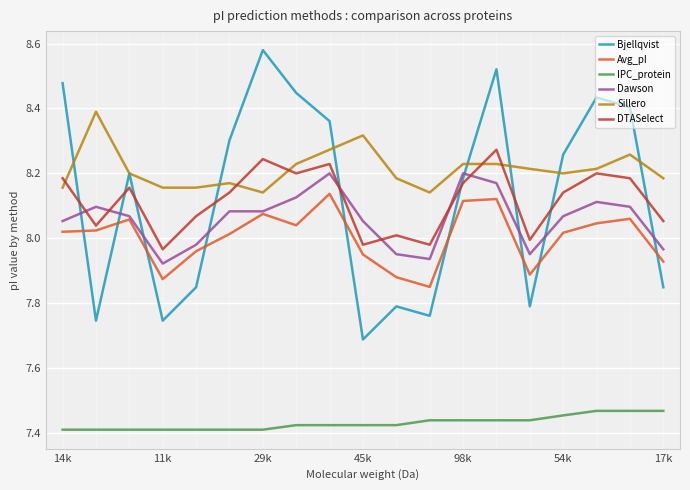

True or false: Dawson and IPC_protein intersect in this chart.

False